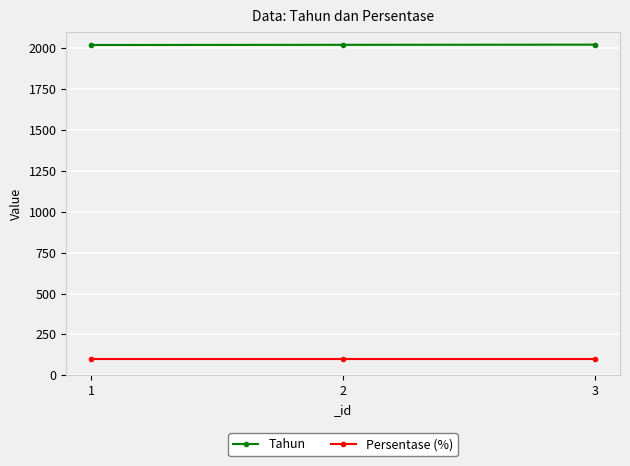

What is the total value across all series at 2?

2122